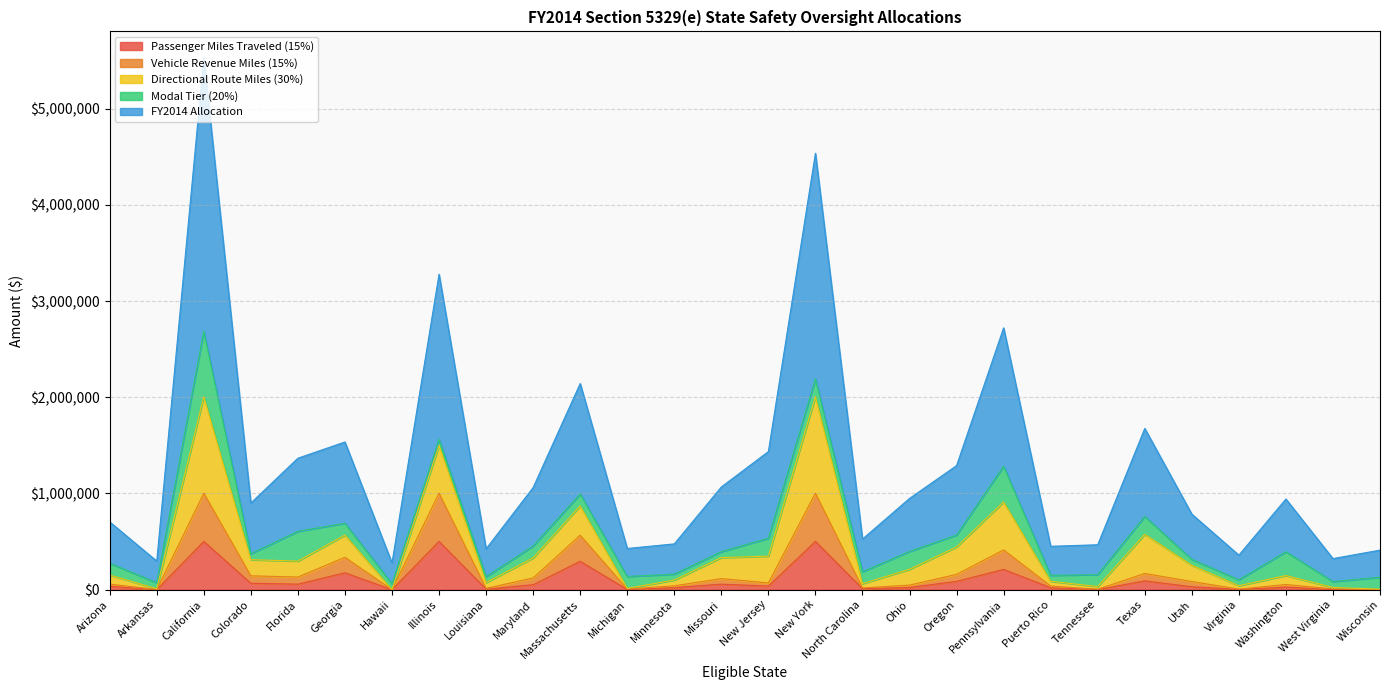

True or false: FY2014 Allocation has more than 2 points higher than both neighbors.

True